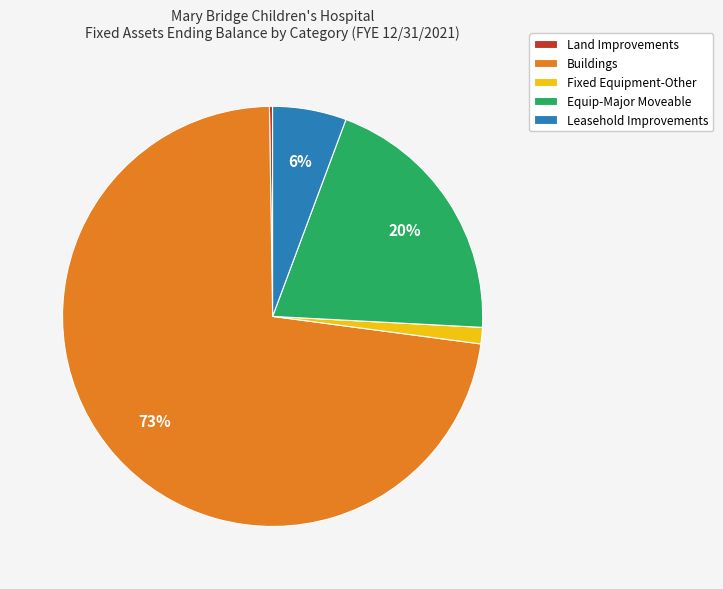

Does Buildings represent more than half of the total?

Yes